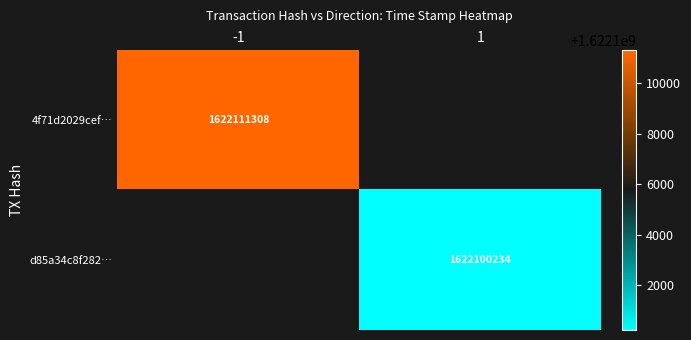

At how many categories does at least one series exceed 1622104288?

1